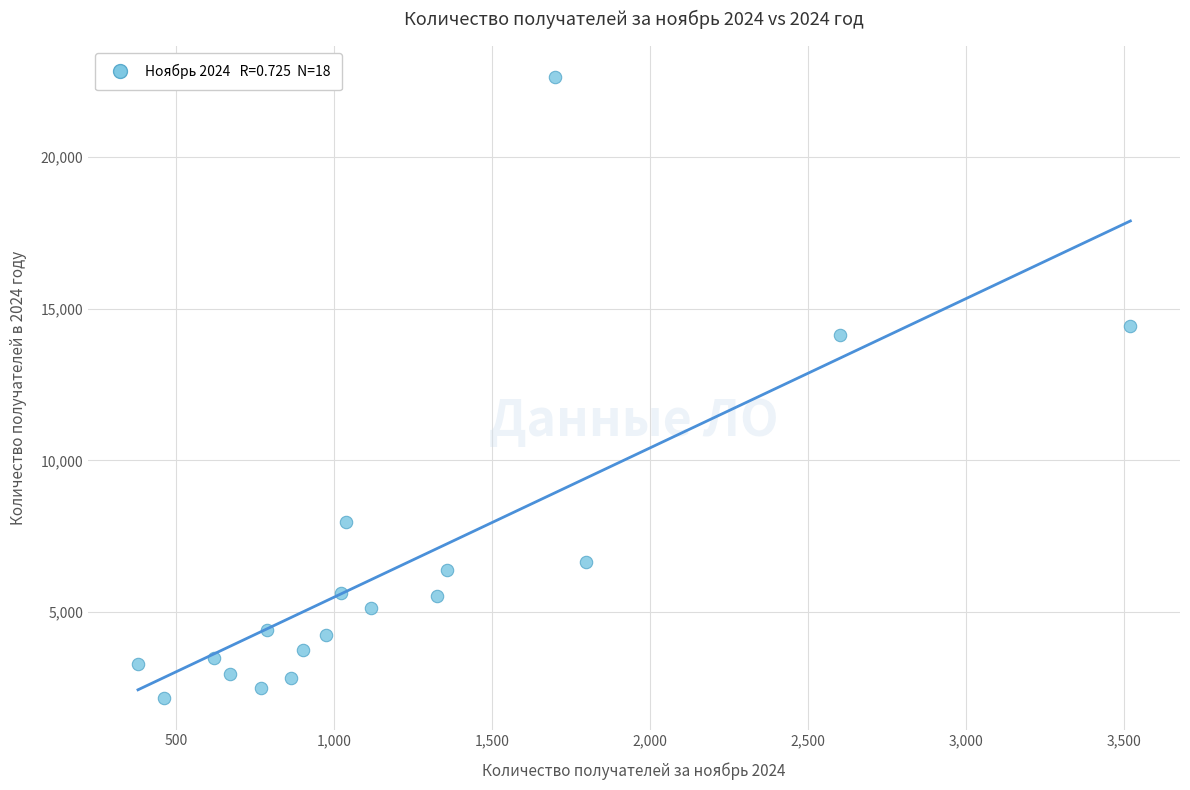

What Y value in the scatter plot is closest to 12392?

14123